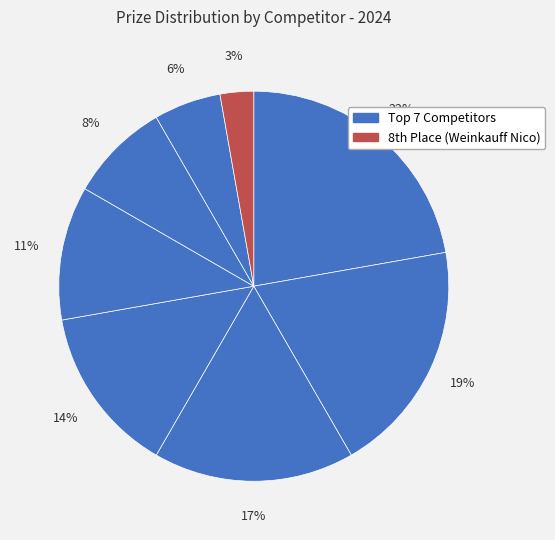

How many slices are in this pie chart?

8